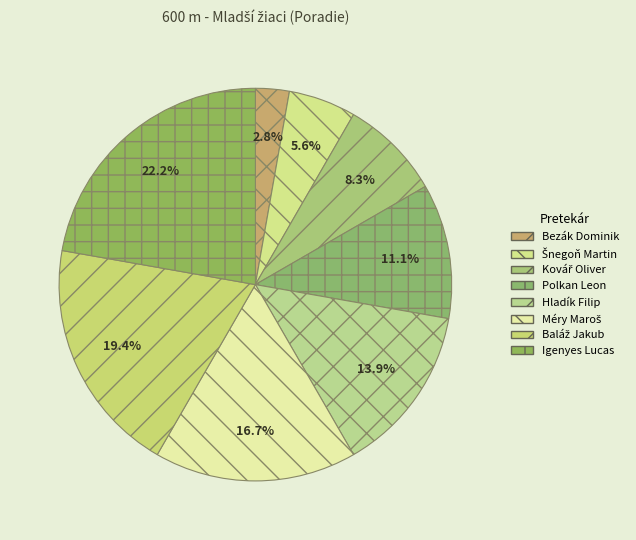

To the nearest percent, what is the difference between the largest and smallest slice percentages?

19%